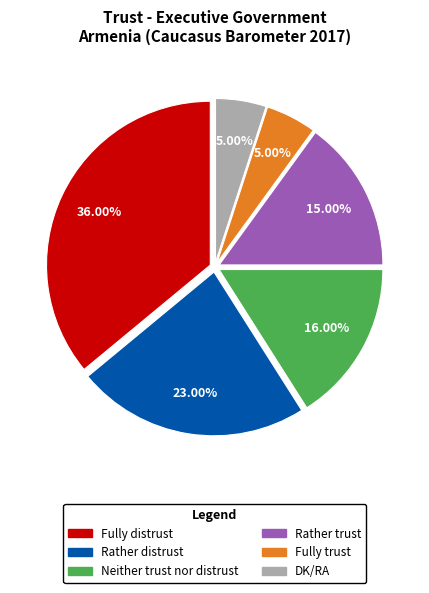

Which has a higher value, Rather distrust or DK/RA?

Rather distrust